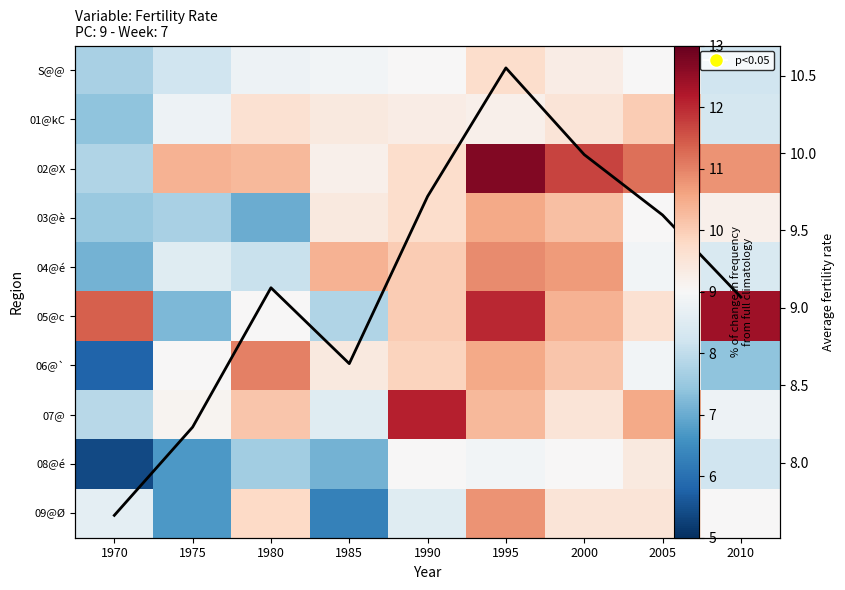

The value of 08@é at 1995 is 2.5. True or false?

False